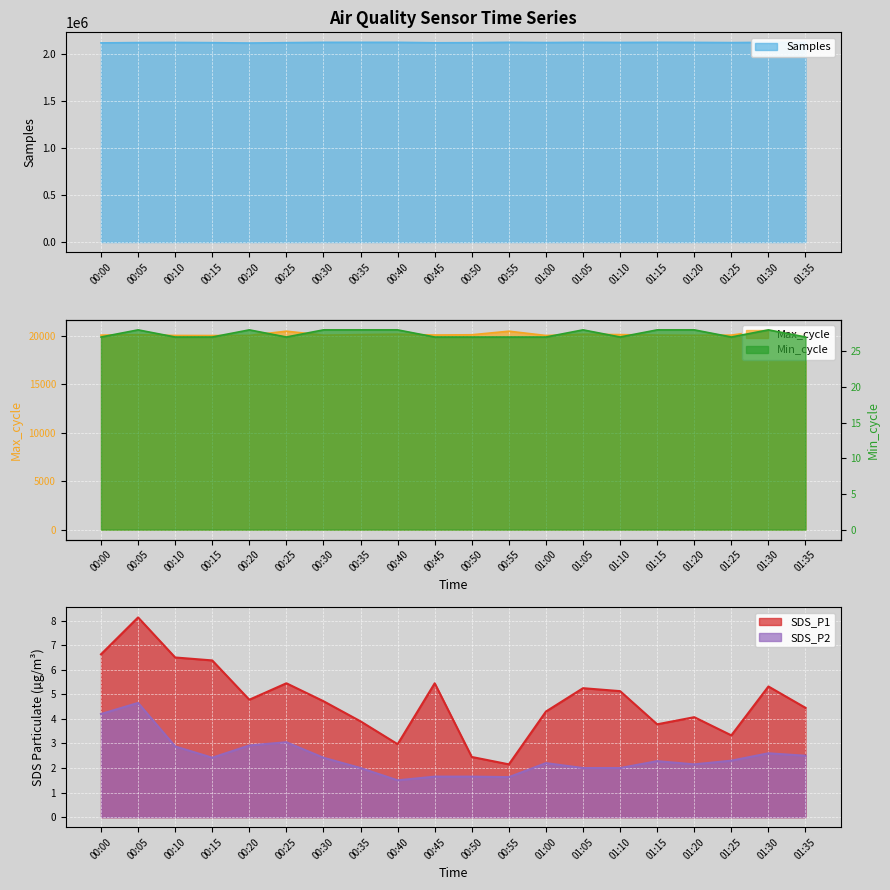

What are all the series names shown in the legend?

Samples, Max_cycle, Min_cycle, SDS_P1, SDS_P2